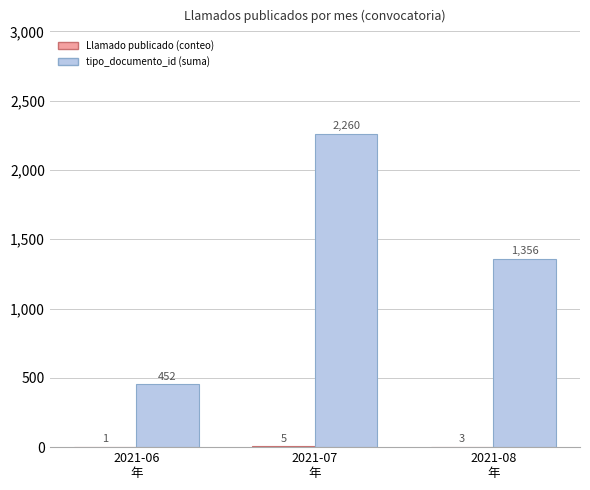

What is the maximum value for tipo_documento_id (suma)?

2260